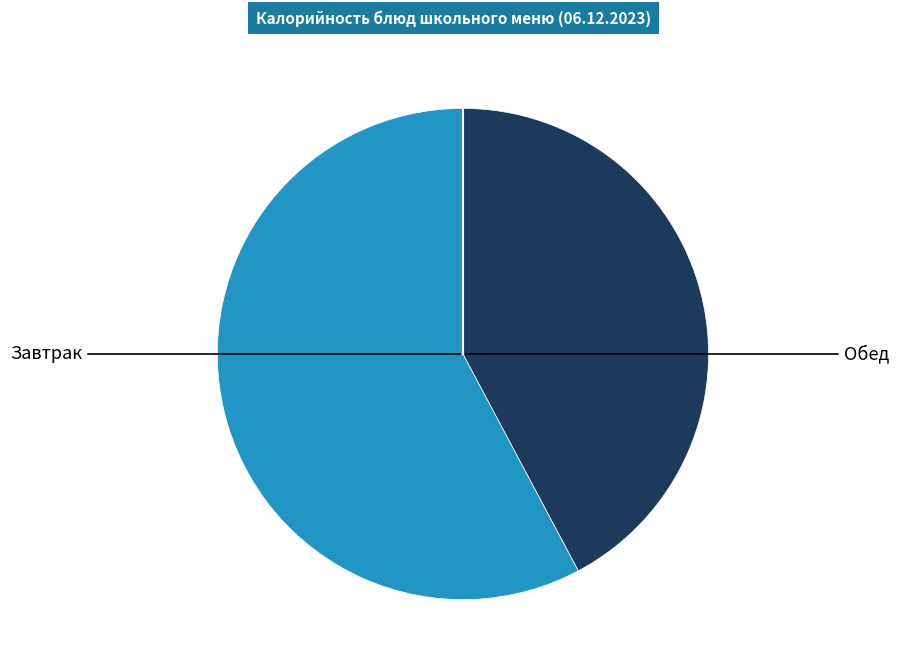

Is there a majority slice in this chart?

Yes